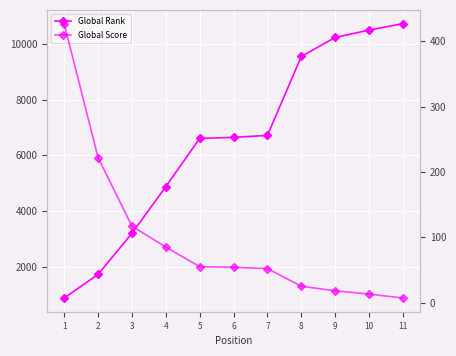

What is the total value across all series at 8?

9575